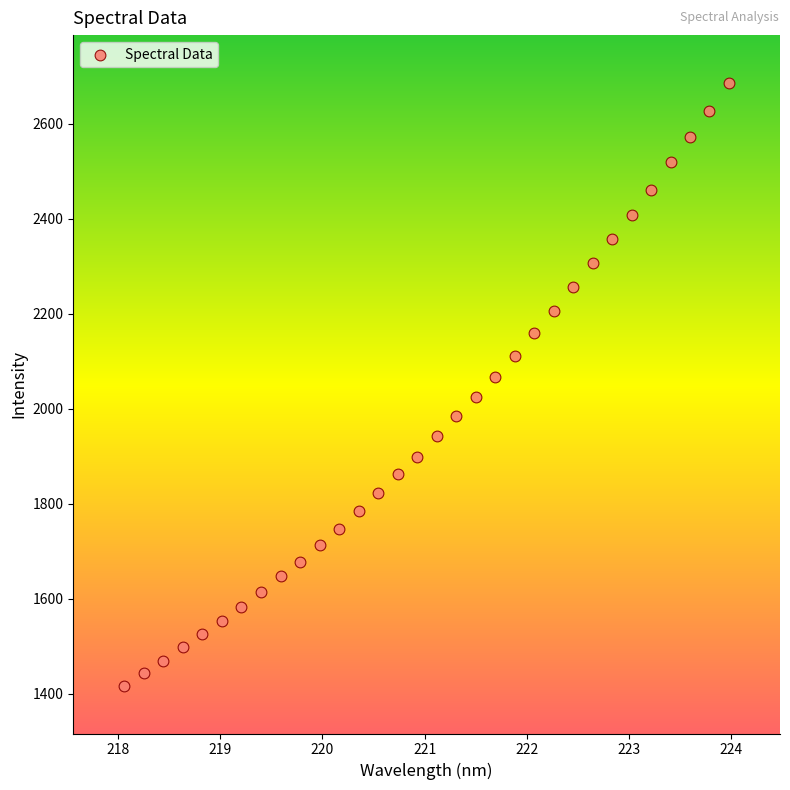

What is the range of Y values (max minus min)?

1270.3